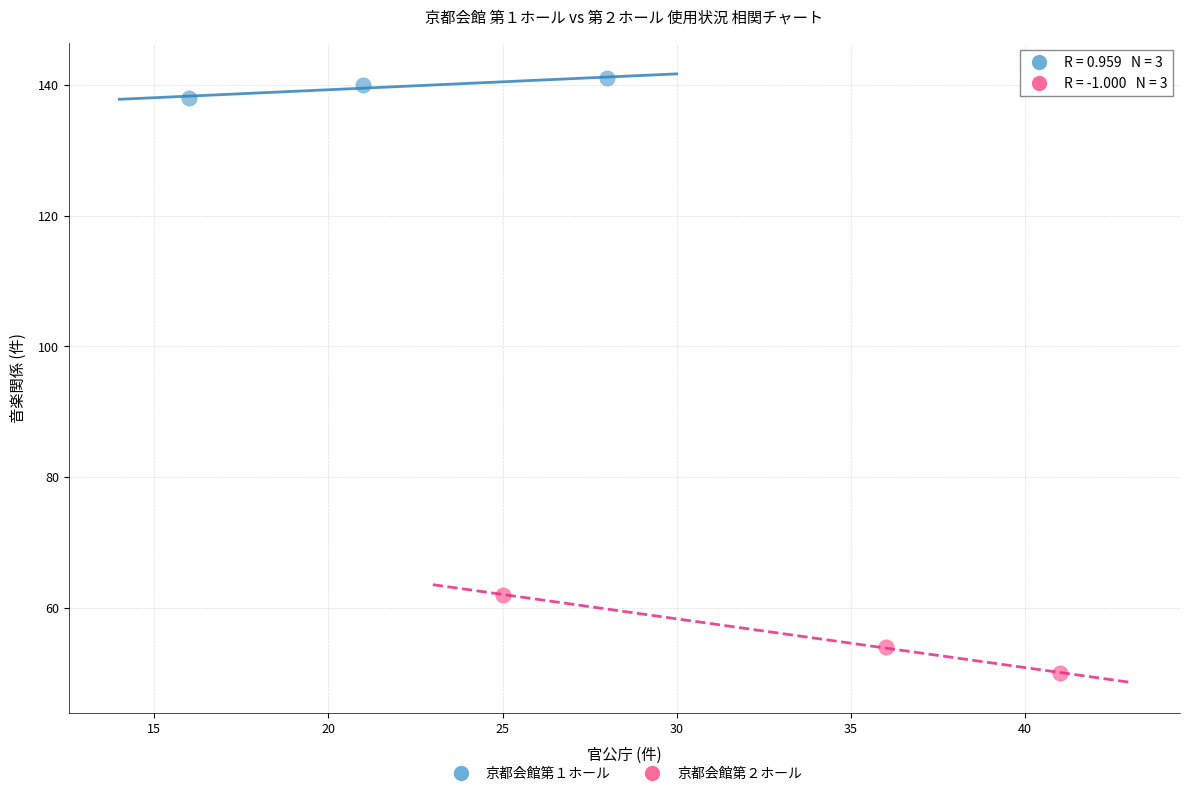

Which series reaches the minimum Y coordinate?

京都会館第２ホール